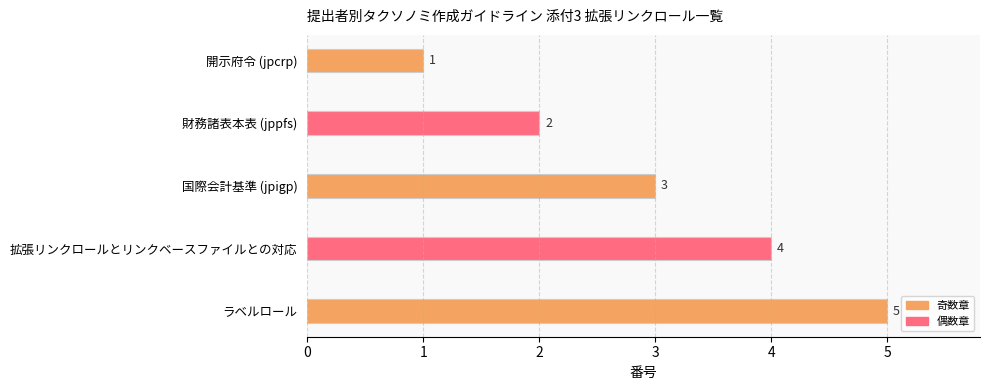

How many values are below 3?

2